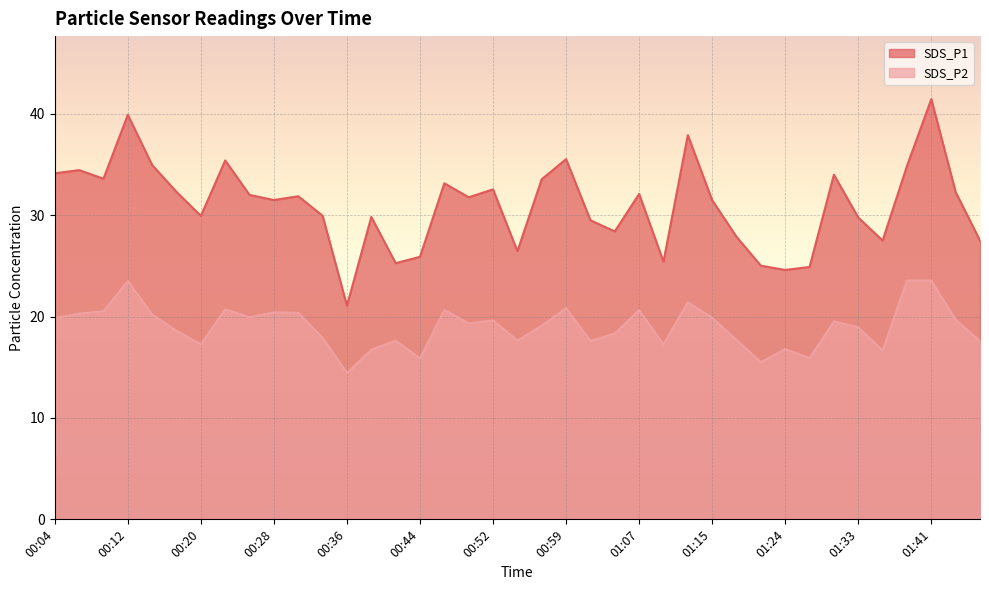

What is the total value across all series at 01:07?

52.8